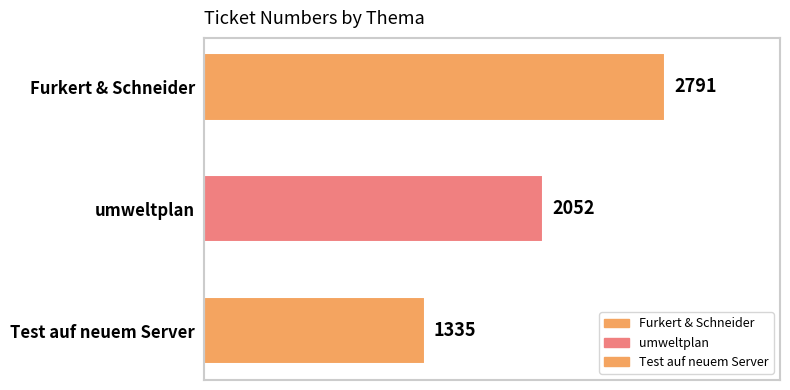

Rank the categories by value from lowest to highest.

Test auf neuem Server, umweltplan, Furkert & Schneider